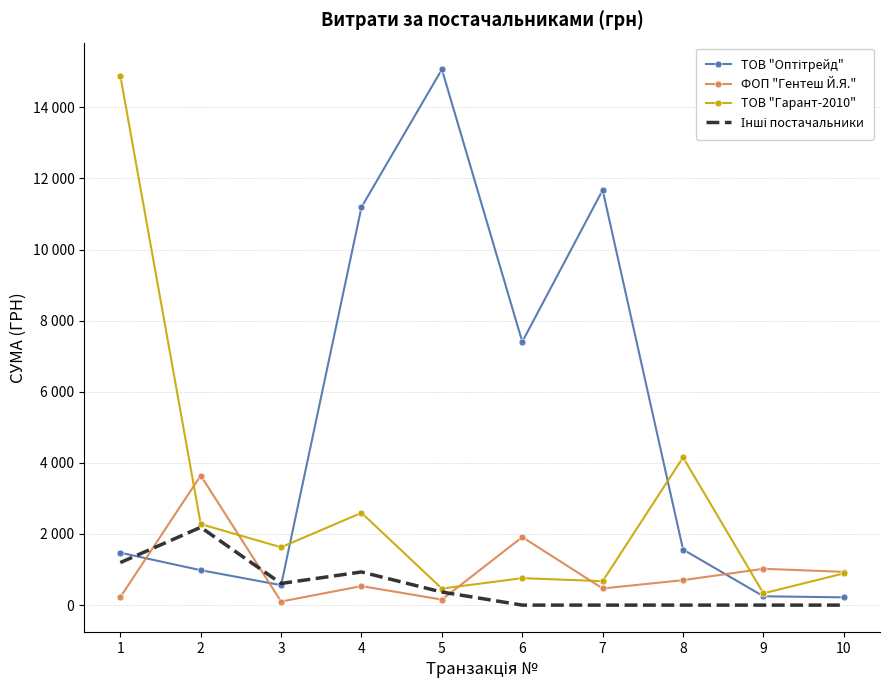

How many values in the Інші постачальники series exceed 367?

5